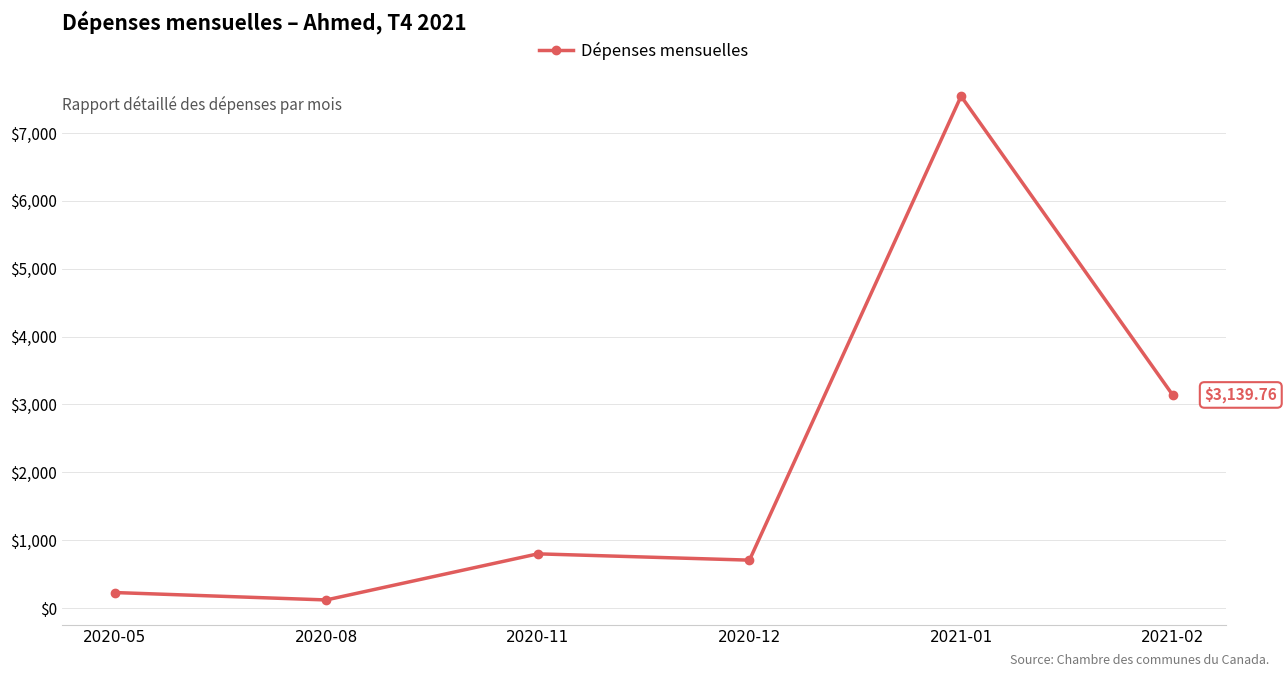

Count the number of data series in this chart.

1